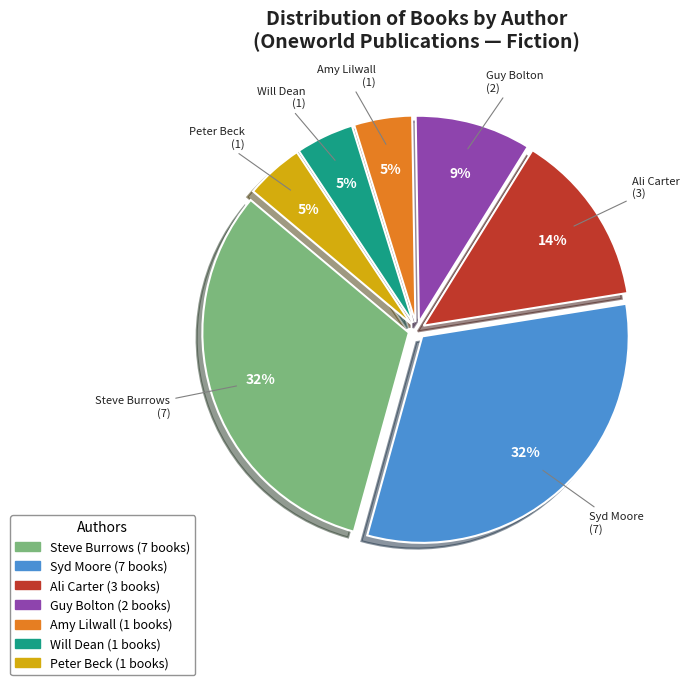

To the nearest percent, what is the average slice percentage?

14%